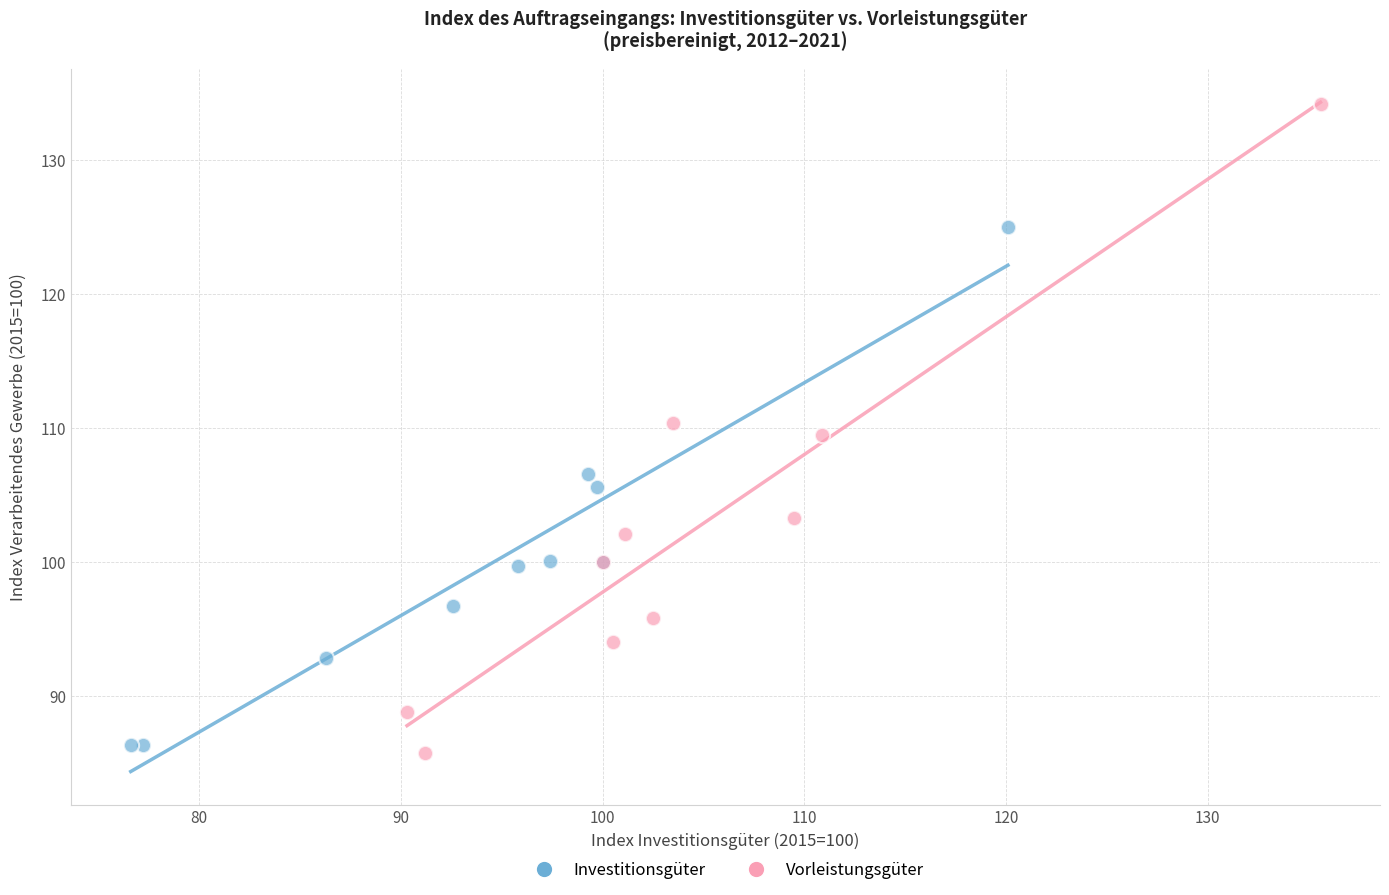

What are all the series names shown in the legend?

Investitionsgüter, Vorleistungsgüter